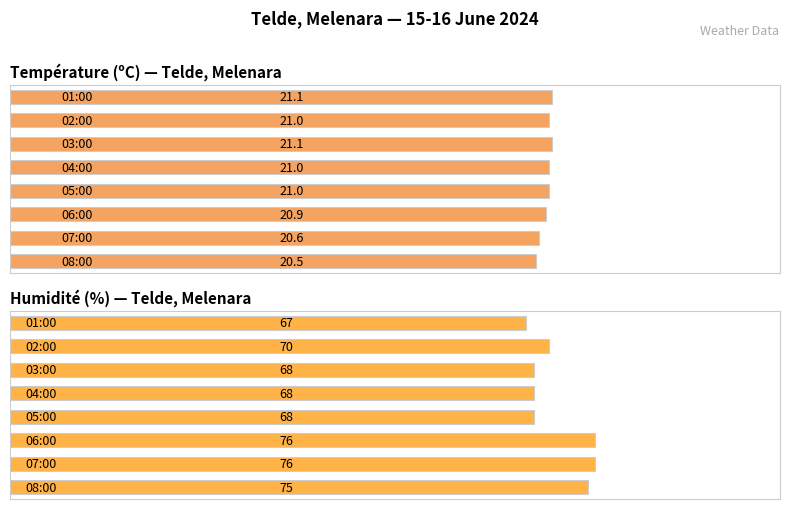

What is the maximum value for Humidité (%) — Telde, Melenara?

76.0